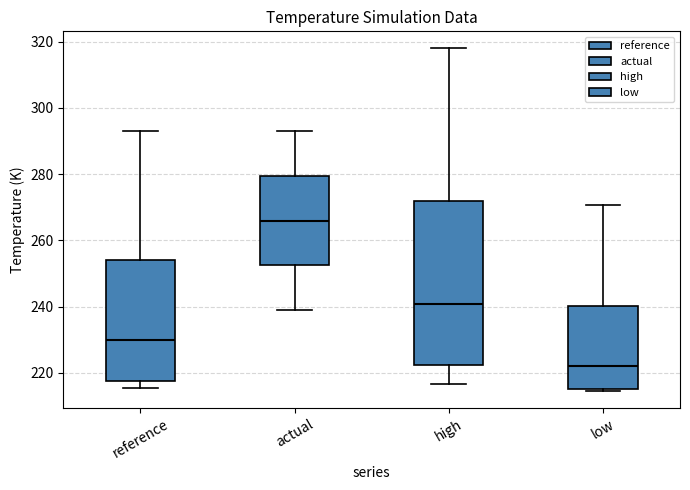

Reading left to right, transcribe this box plot: for each box, give where its median line is, the range the box spans, and where its two whiskers end, as read against the y-axis. The values are not printed on the chart, so give them approximately, as read against the axis.

reference: median 230, box 218 to 254, whiskers 216 to 294
actual: median 266, box 252 to 280, whiskers 238 to 294
high: median 240, box 222 to 272, whiskers 216 to 318
low: median 222, box 216 to 240, whiskers 214 to 270